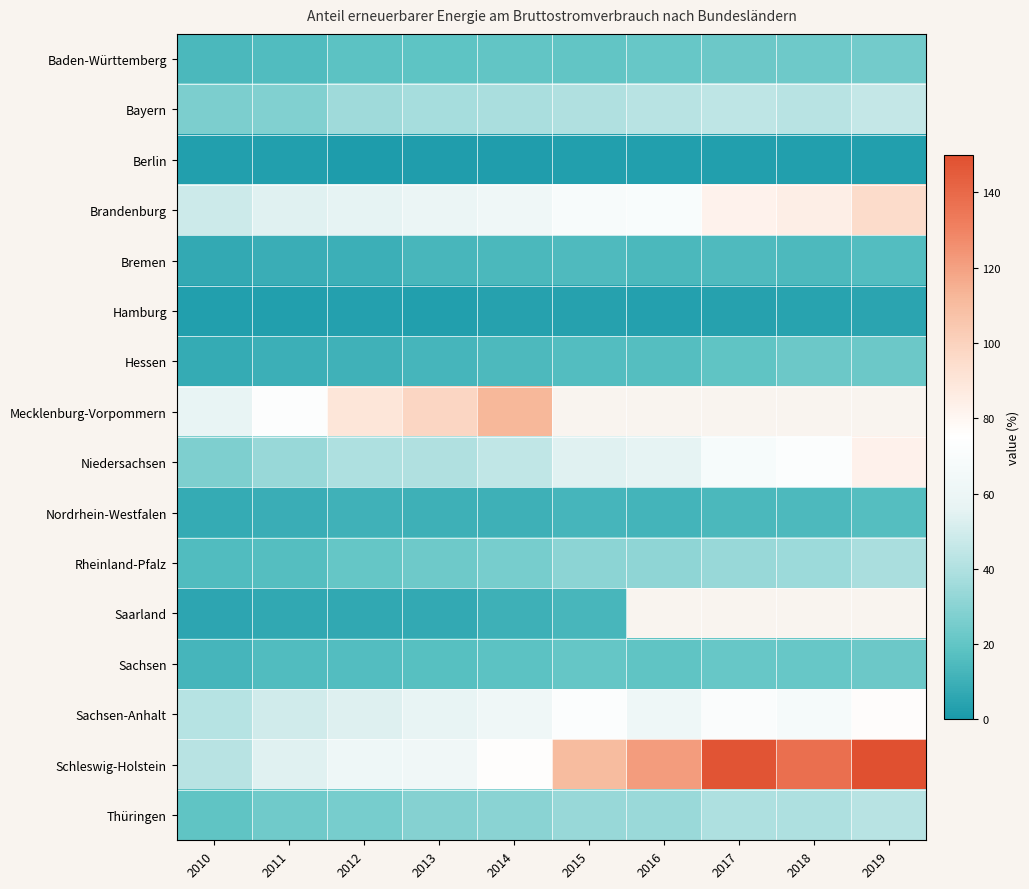

Rank the series at 2017 from lowest to highest value.

Berlin, Hamburg, Nordrhein-Westfalen, Bremen, Hessen, Sachsen, Baden-Württemberg, Rheinland-Pfalz, Thüringen, Bayern, Niedersachsen, Sachsen-Anhalt, Brandenburg, Mecklenburg-Vorpommern, Saarland, Schleswig-Holstein